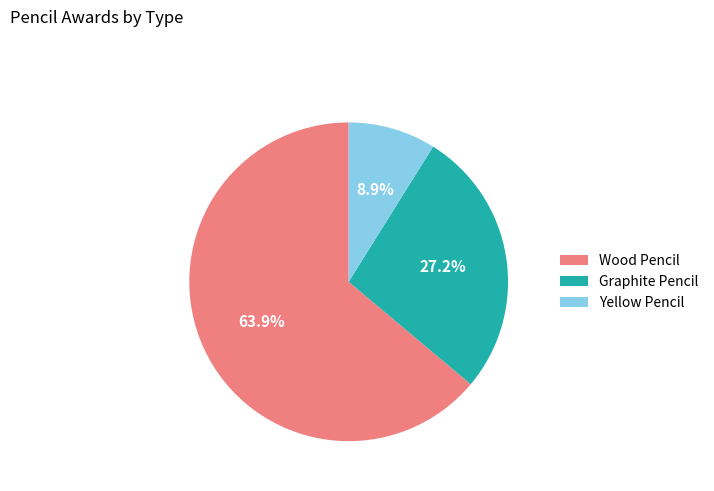

Does Graphite Pencil account for over 50% of the chart?

No